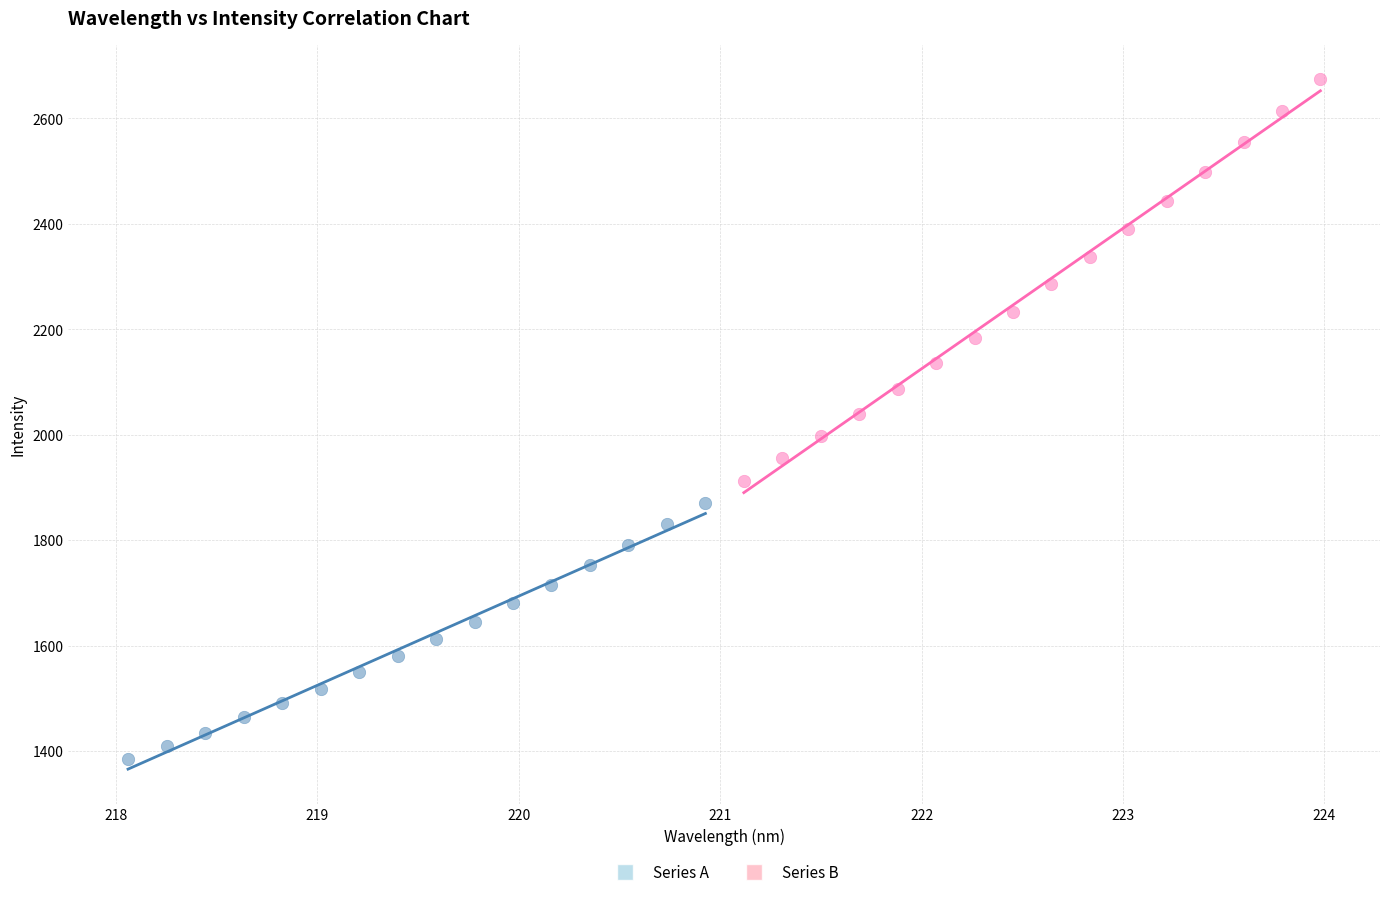

Which series has the largest Y range (max minus min)?

Series B